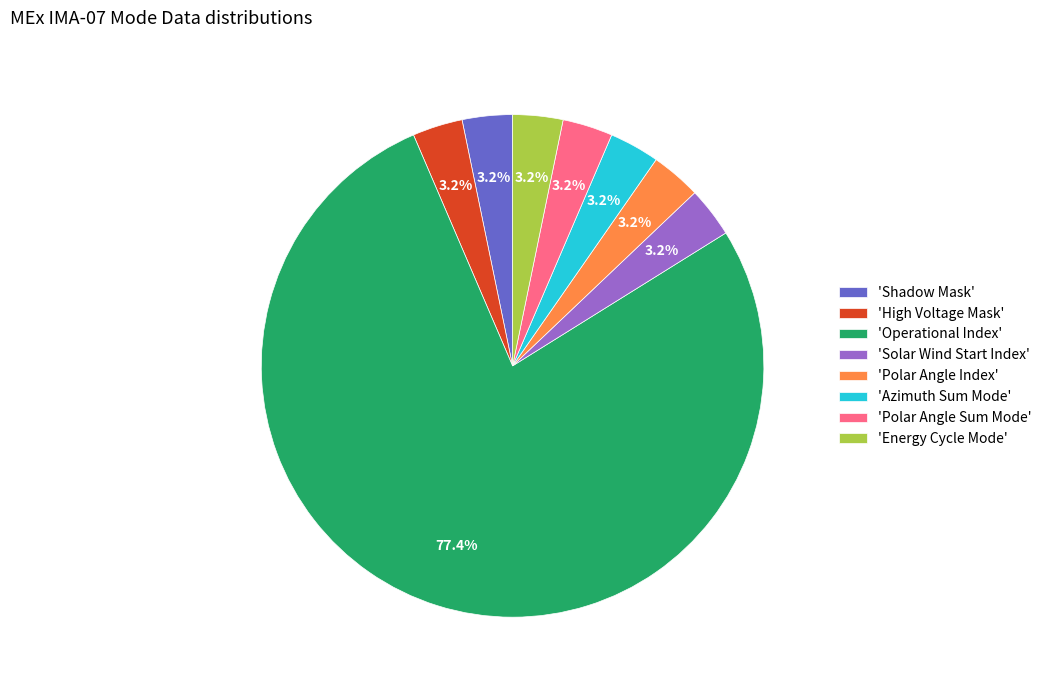

What is the largest slice in the pie chart?

'Operational Index'